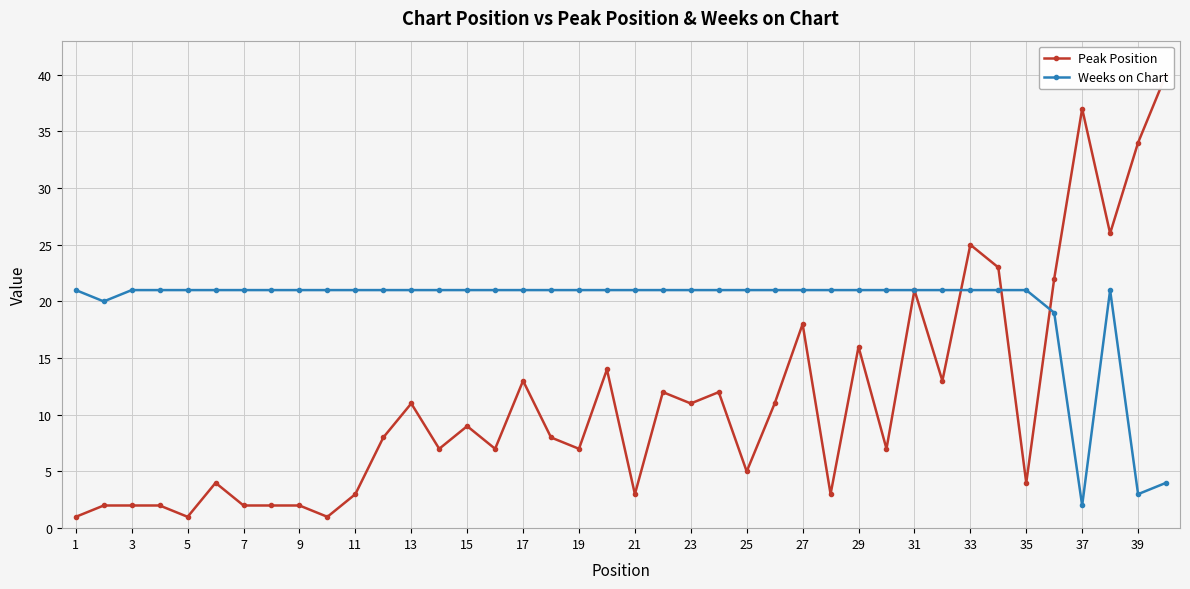

List the series in order of their overall mean, highest first.

Weeks on Chart, Peak Position